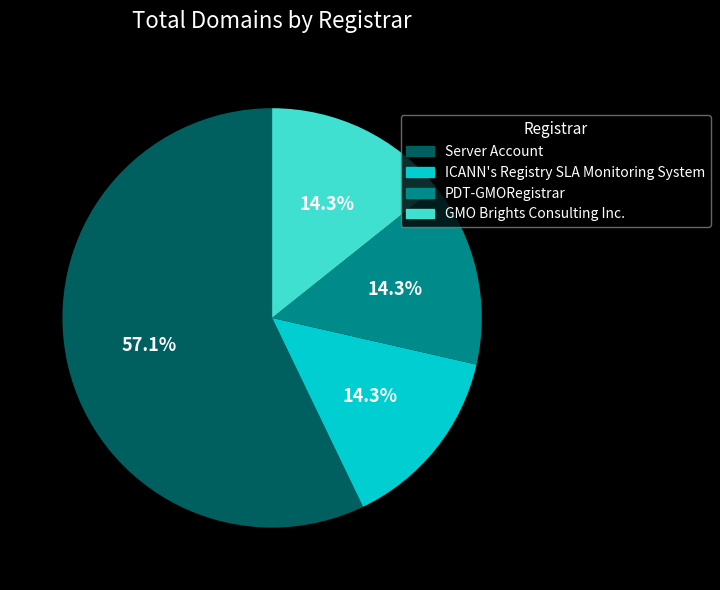

To the nearest percent, what is the difference between the largest and smallest slice percentages?

43%